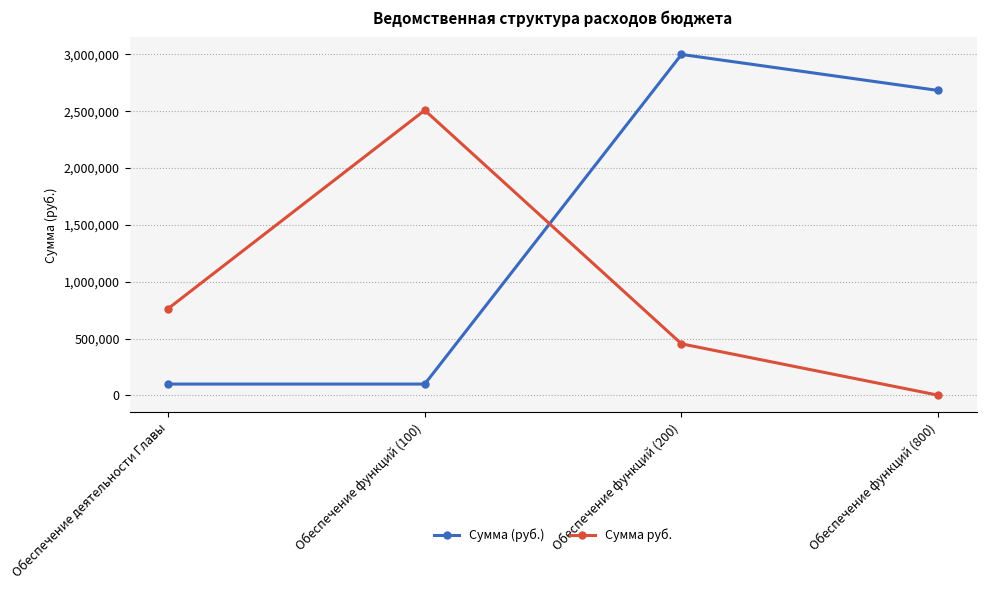

Rank the series by their average value, from lowest to highest.

Сумма руб., Сумма (руб.)